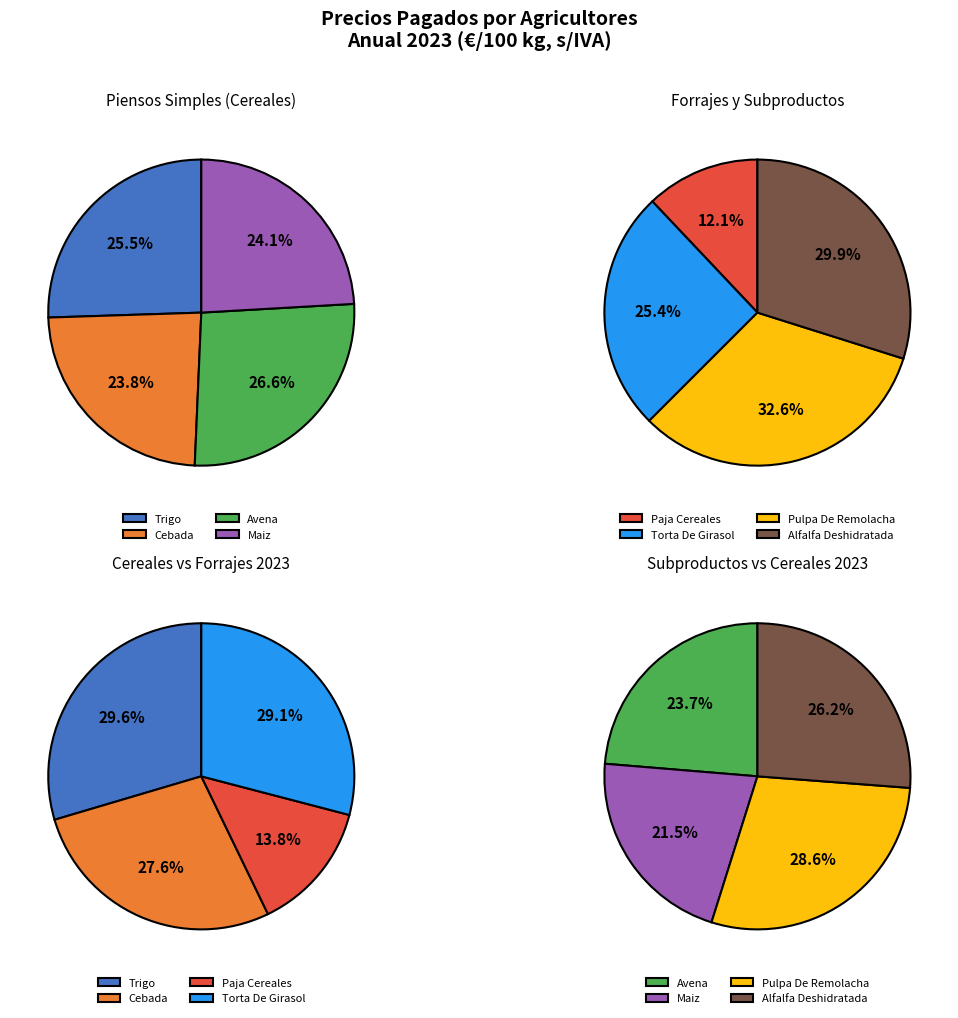

Which category has the smallest portion of the pie?

PAJA CEREALES